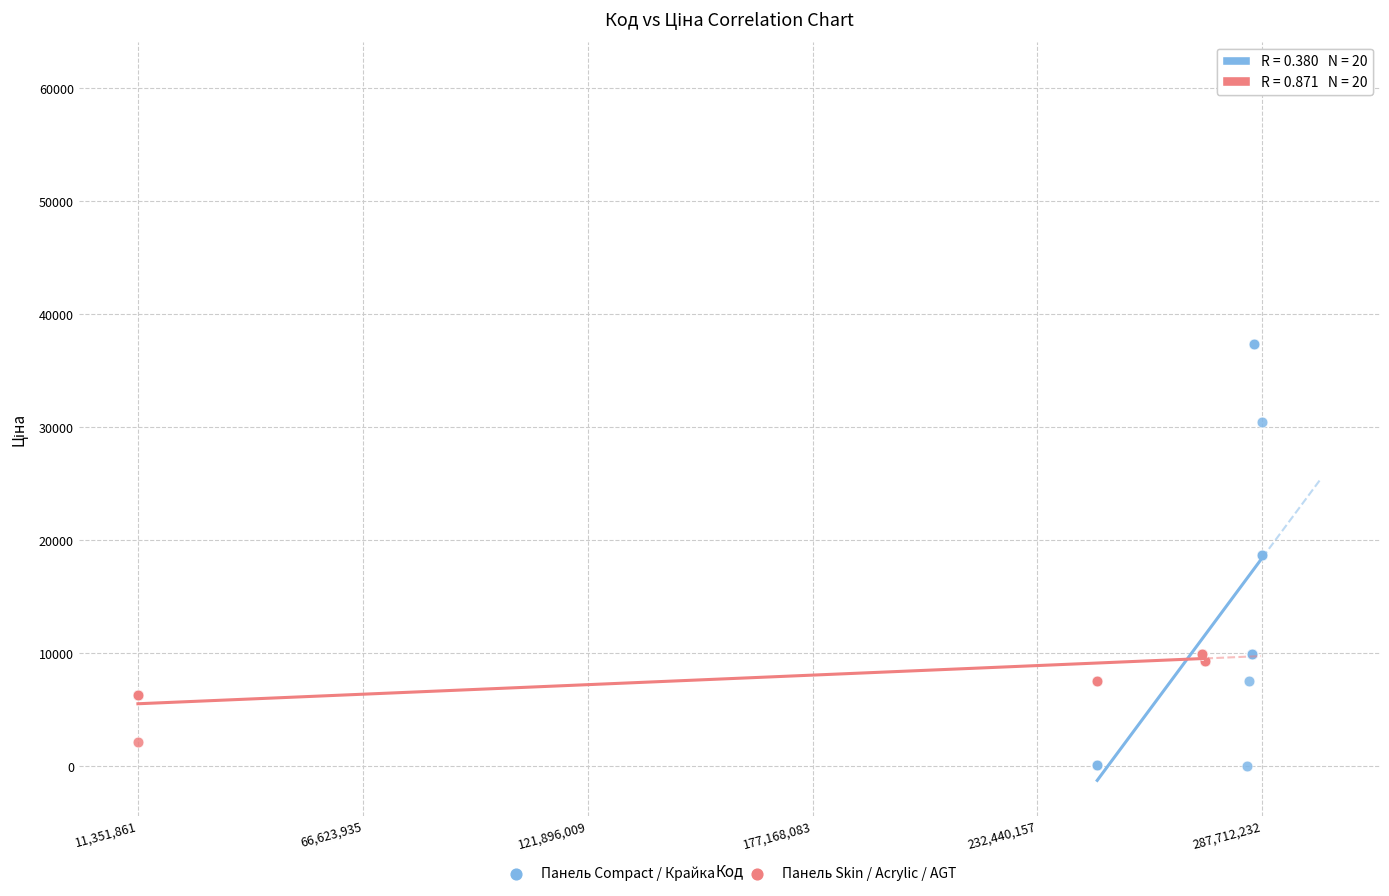

What are all the series names shown in the legend?

Панель Compact / Крайка, Панель Skin / Acrylic / AGT